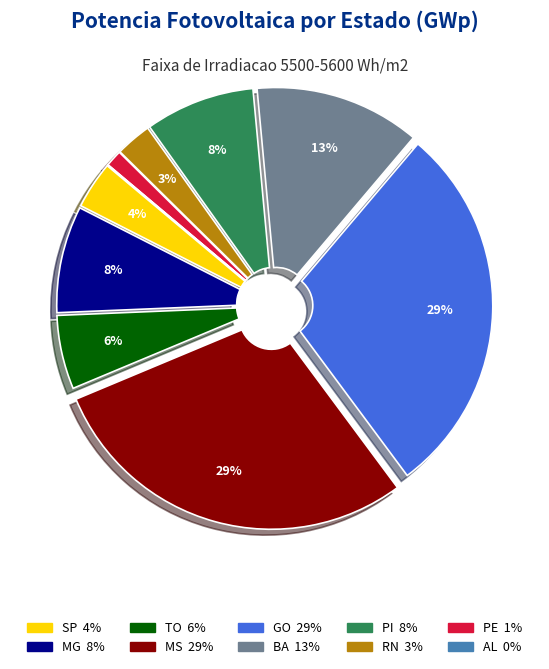

Between SP and GO, which is larger?

GO